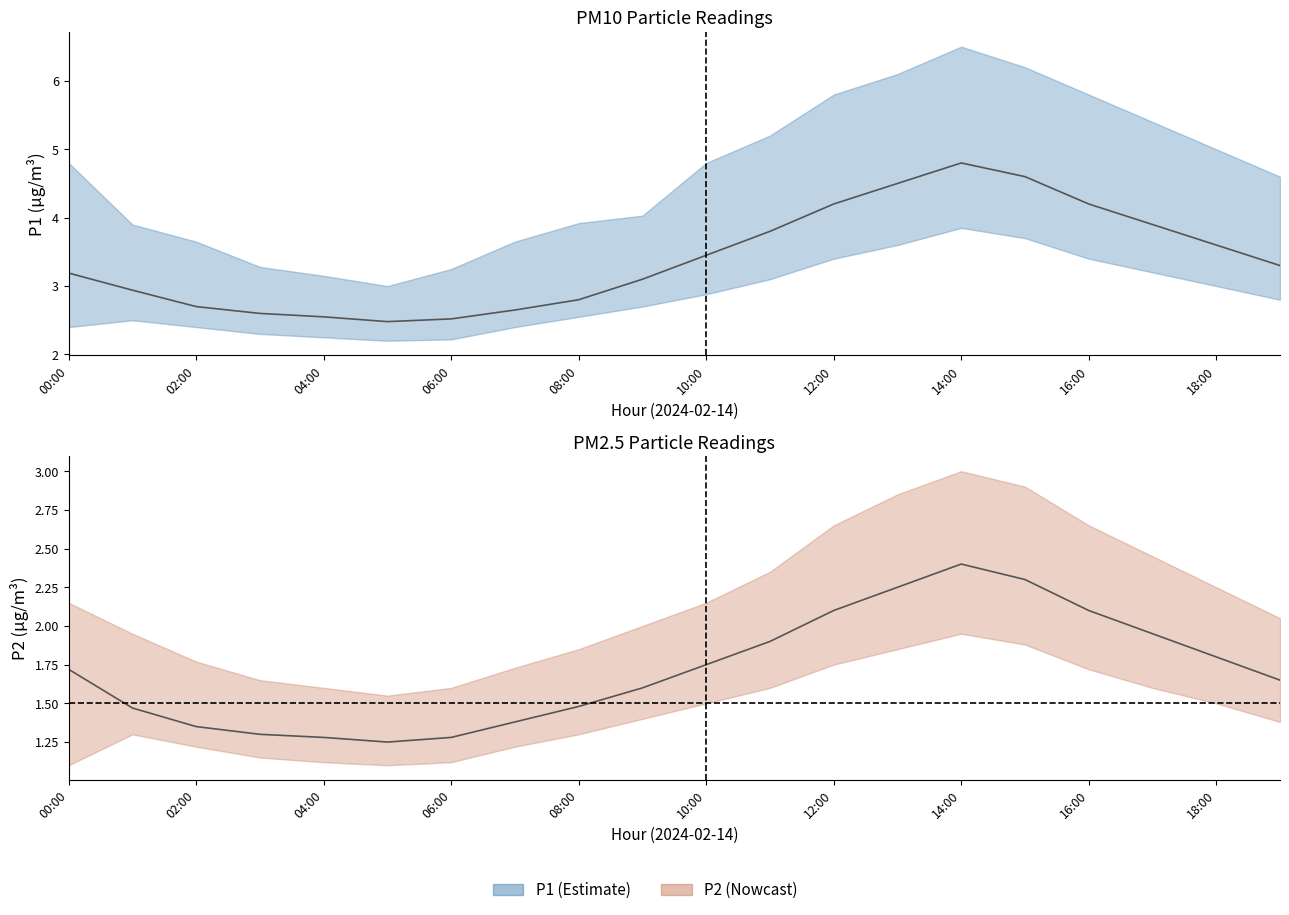

Reading right to left, list all the values displayed in this chart.

P1: 3.3	3.6	3.9	4.2	4.6	4.8	4.5	4.2	3.8	3.5	3.1	2.8	2.6	2.5	2.5	2.5	2.6	2.7	2.9	3.2
P2: 1.6	1.8	1.9	2.1	2.3	2.4	2.2	2.1	1.9	1.8	1.6	1.5	1.4	1.3	1.2	1.3	1.3	1.4	1.5	1.7